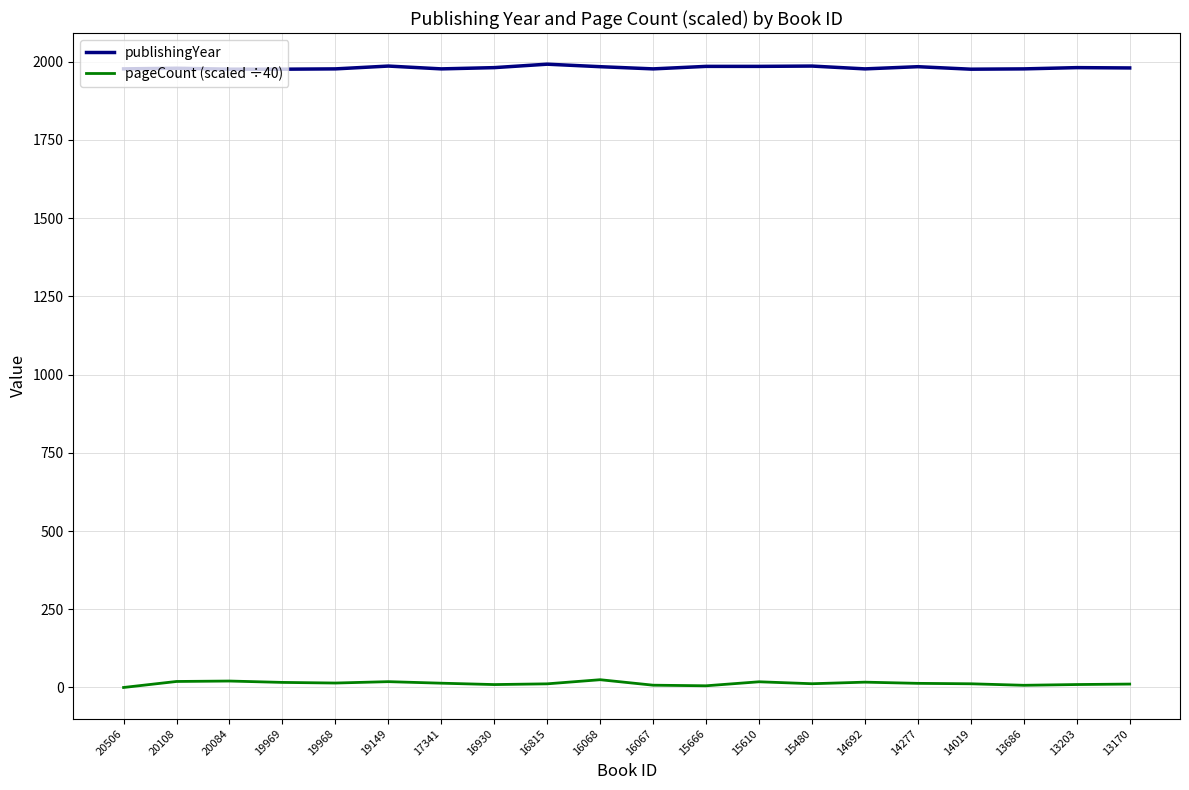

True or false: publishingYear has a value of 1072.4 at 15610.

False